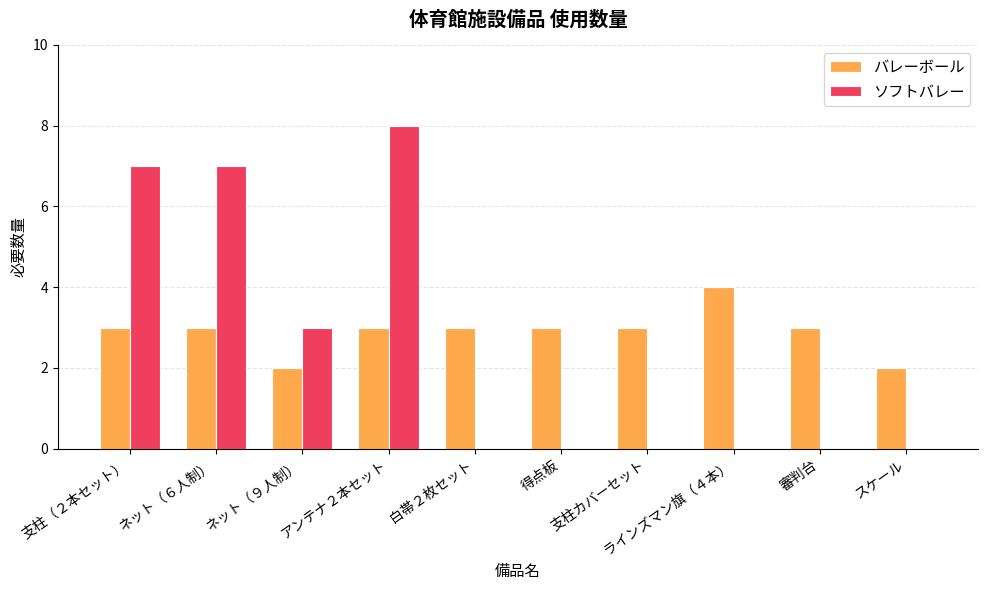

What is the maximum value for バレーボール?

4